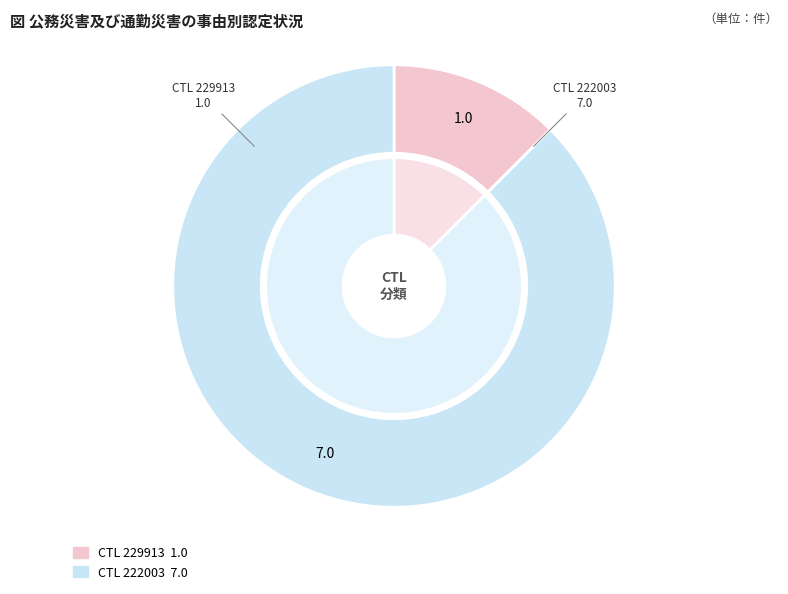

To the nearest percent, what is the difference between the 229913 and 222003 slice percentages?

75%